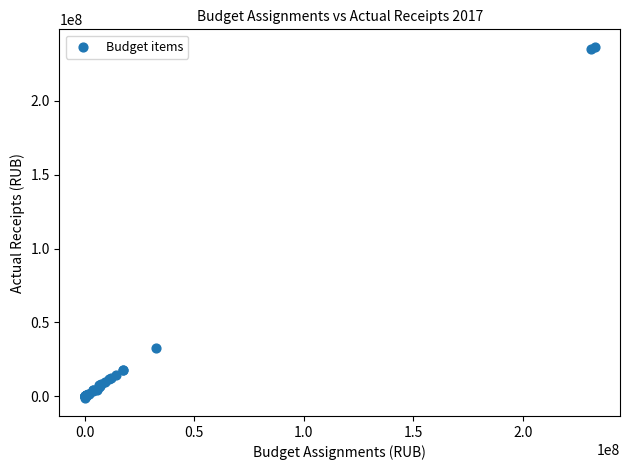

What Y value in the scatter plot is closest to 117546247?

32819210.0